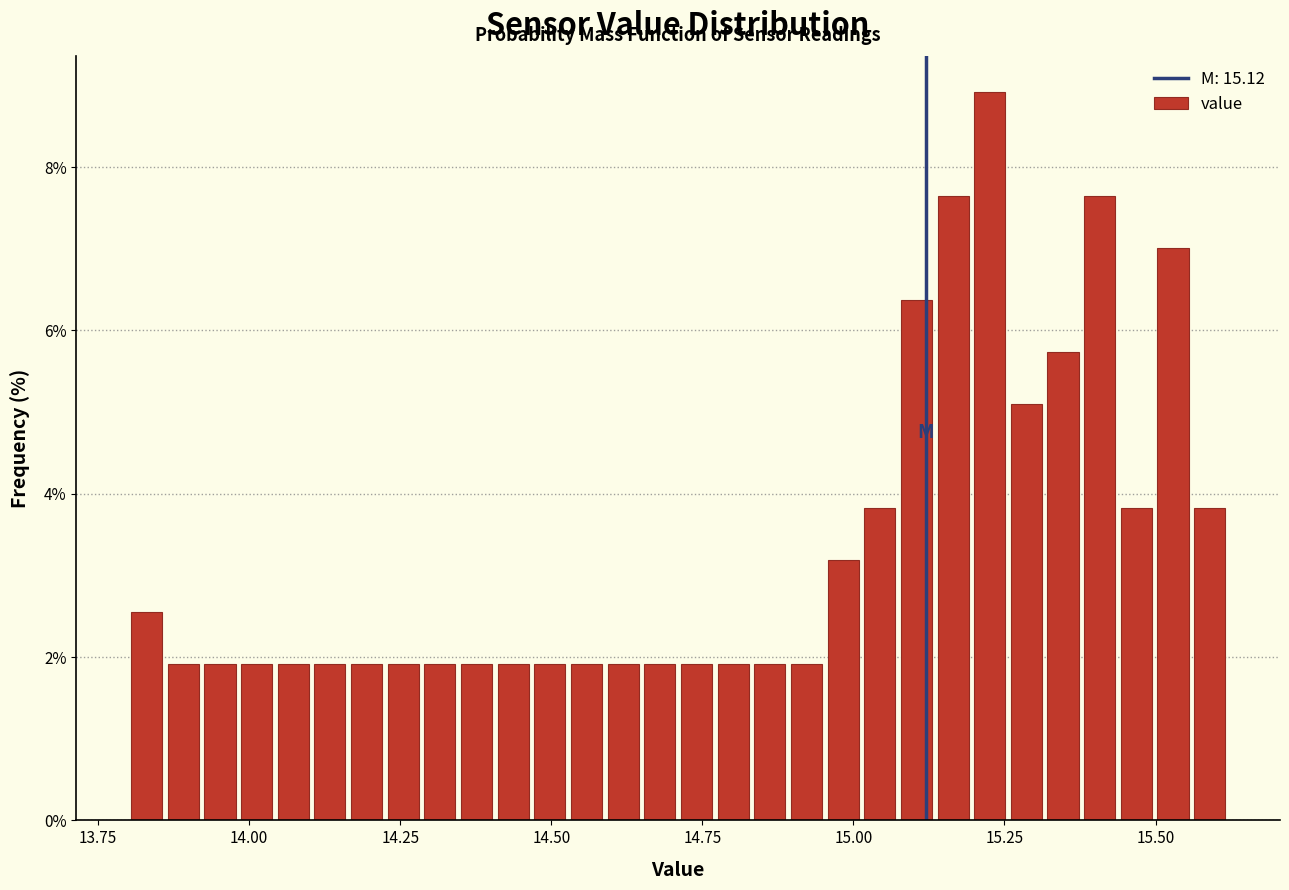

Around what value on the x-axis is the tallest bar? Give the approximate position of its centre, as read against the axis.

15.25